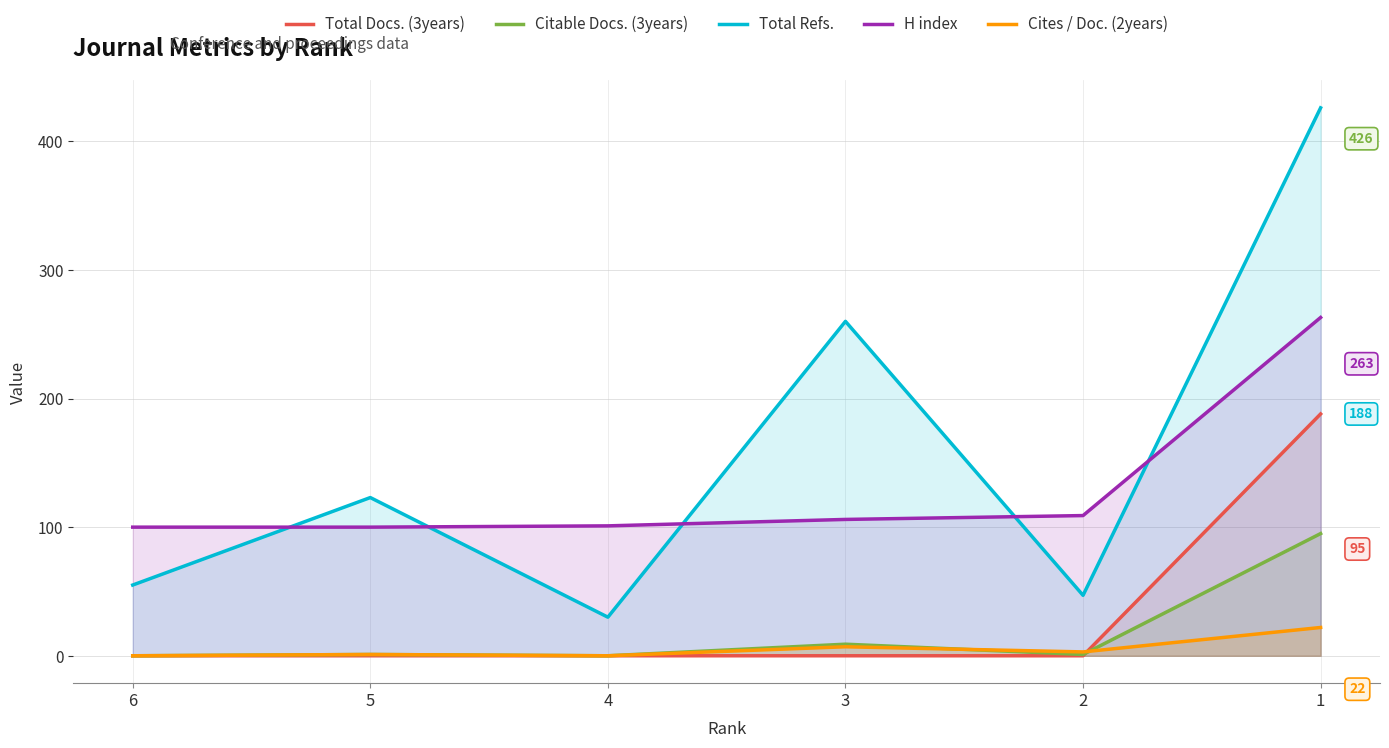

Reading left to right, list all the values displayed in this chart.

Total Docs. (3years): 0	0	0	0	0	188
Citable Docs. (3years): 0	1	0	9	1	95
Total Refs.: 55	123	30	260	47	426
H index: 100	100	101	106	109	263
Cites / Doc. (2years): 0	1	0	7	3	22